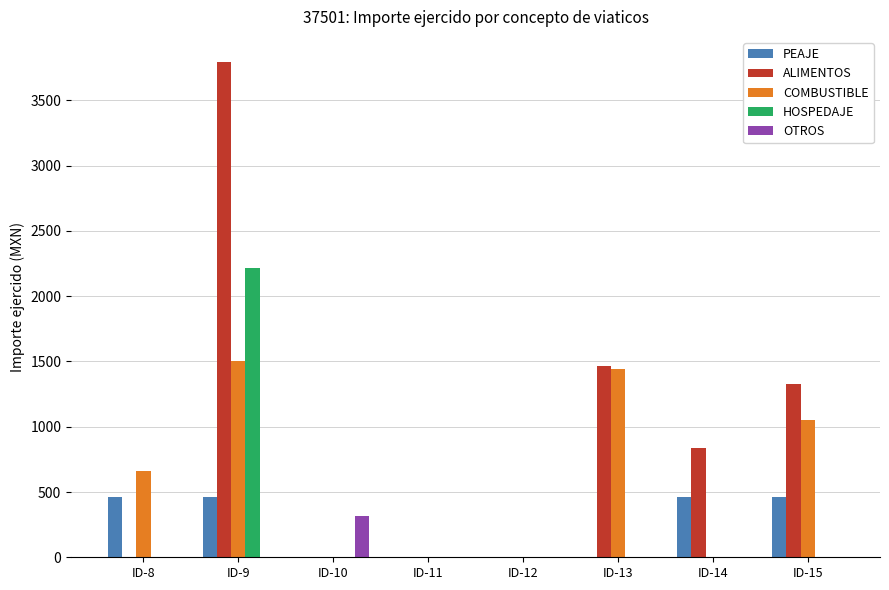

Reading left to right, transcribe all the data shown in this chart.

PEAJE: 458.0	458.0	0.0	0.0	0.0	0.0	458.0	458.0
ALIMENTOS: 0.0	3797.0	0.0	0.0	0.0	1465.7	837.0	1329.5
COMBUSTIBLE: 661.3	1500.2	0.0	0.0	0.0	1441.7	0.0	1050.6
HOSPEDAJE: 0.0	2215.2	0.0	0.0	0.0	0.0	0.0	0.0
OTROS: 0.0	0.0	315.0	0.0	0.0	0.0	0.0	0.0